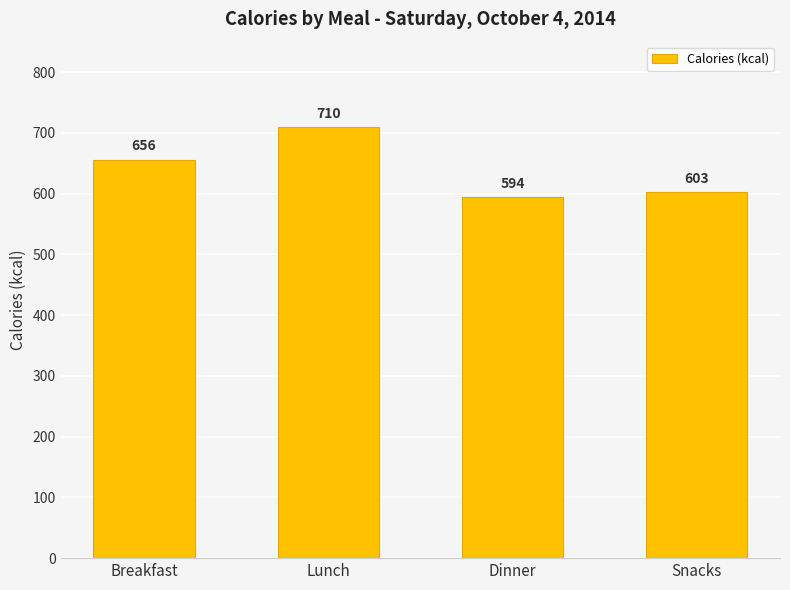

What is the sum of all values?

2563